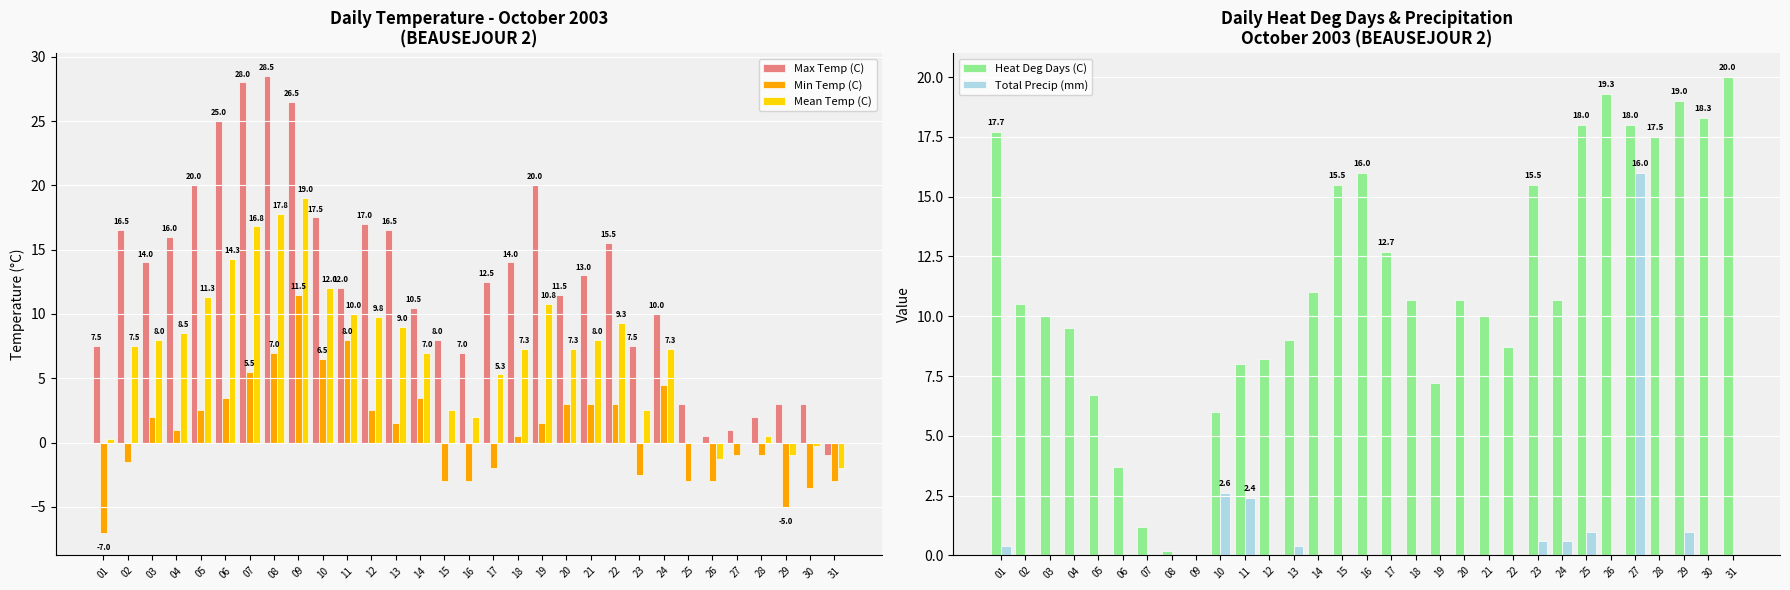

Reading left to right, what are all the values shown in this chart?

Max Temp (C): 01=7.5	02=16.5	03=14.0	04=16.0	05=20.0	06=25.0	07=28.0	08=28.5	09=26.5	10=17.5	11=12.0	12=17.0	13=16.5	14=10.5	15=8.0	16=7.0	17=12.5	18=14.0	19=20.0	20=11.5	21=13.0	22=15.5	23=7.5	24=10.0	25=3.0	26=0.5	27=1.0	28=2.0	29=3.0	30=3.0	31=-1.0
Min Temp (C): 01=-7.0	02=-1.5	03=2.0	04=1.0	05=2.5	06=3.5	07=5.5	08=7.0	09=11.5	10=6.5	11=8.0	12=2.5	13=1.5	14=3.5	15=-3.0	16=-3.0	17=-2.0	18=0.5	19=1.5	20=3.0	21=3.0	22=3.0	23=-2.5	24=4.5	25=-3.0	26=-3.0	27=-1.0	28=-1.0	29=-5.0	30=-3.5	31=-3.0
Mean Temp (C): 01=0.3	02=7.5	03=8.0	04=8.5	05=11.3	06=14.3	07=16.8	08=17.8	09=19.0	10=12.0	11=10.0	12=9.8	13=9.0	14=7.0	15=2.5	16=2.0	17=5.3	18=7.3	19=10.8	20=7.3	21=8.0	22=9.3	23=2.5	24=7.3	25=0.0	26=-1.3	27=0.0	28=0.5	29=-1.0	30=-0.3	31=-2.0
Heat Deg Days (C): 01=17.7	02=10.5	03=10.0	04=9.5	05=6.7	06=3.7	07=1.2	08=0.2	09=0.0	10=6.0	11=8.0	12=8.2	13=9.0	14=11.0	15=15.5	16=16.0	17=12.7	18=10.7	19=7.2	20=10.7	21=10.0	22=8.7	23=15.5	24=10.7	25=18.0	26=19.3	27=18.0	28=17.5	29=19.0	30=18.3	31=20.0
Total Precip (mm): 01=0.4	02=0.0	03=0.0	04=0.0	05=0.0	06=0.0	07=0.0	08=0.0	09=0.0	10=2.6	11=2.4	12=0.0	13=0.4	14=0.0	15=0.0	16=0.0	17=0.0	18=0.0	19=0.0	20=0.0	21=0.0	22=0.0	23=0.6	24=0.6	25=1.0	26=0.0	27=16.0	28=0.0	29=1.0	30=0.0	31=0.0